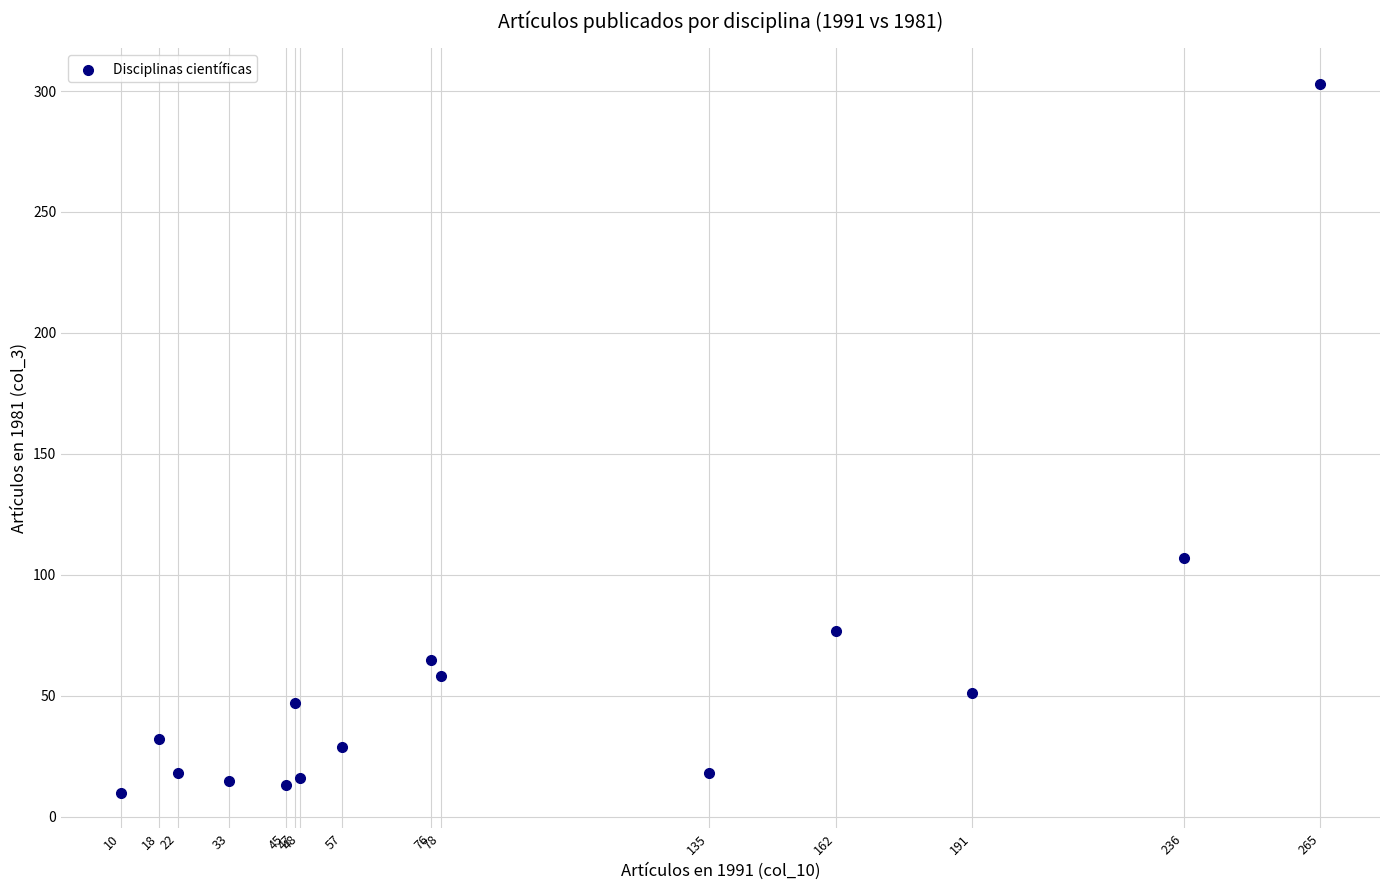

What is the range of X values (max minus min)?

255